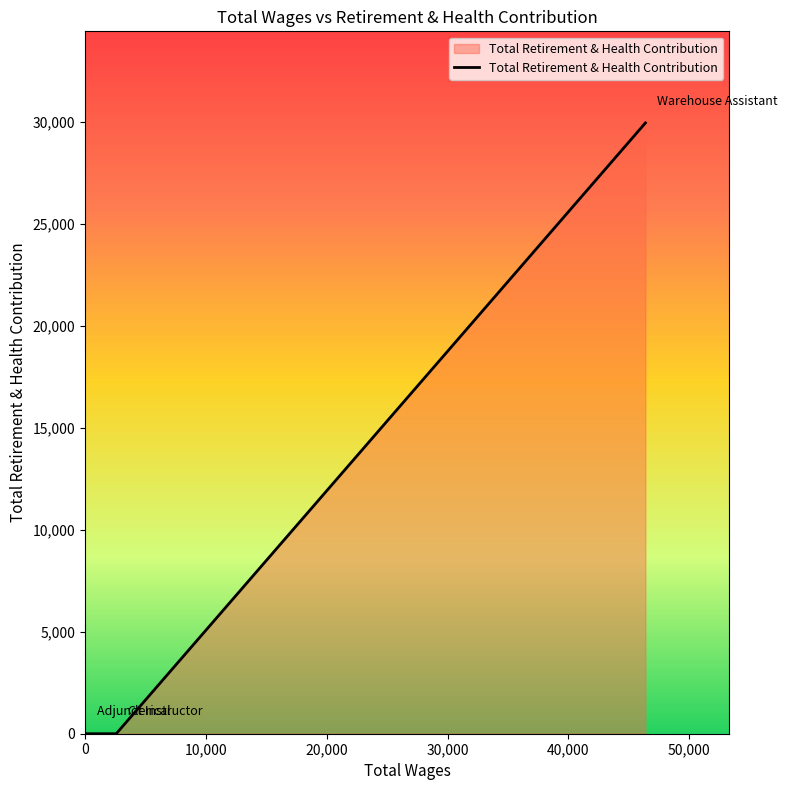

How many categories are shown in the chart?

3